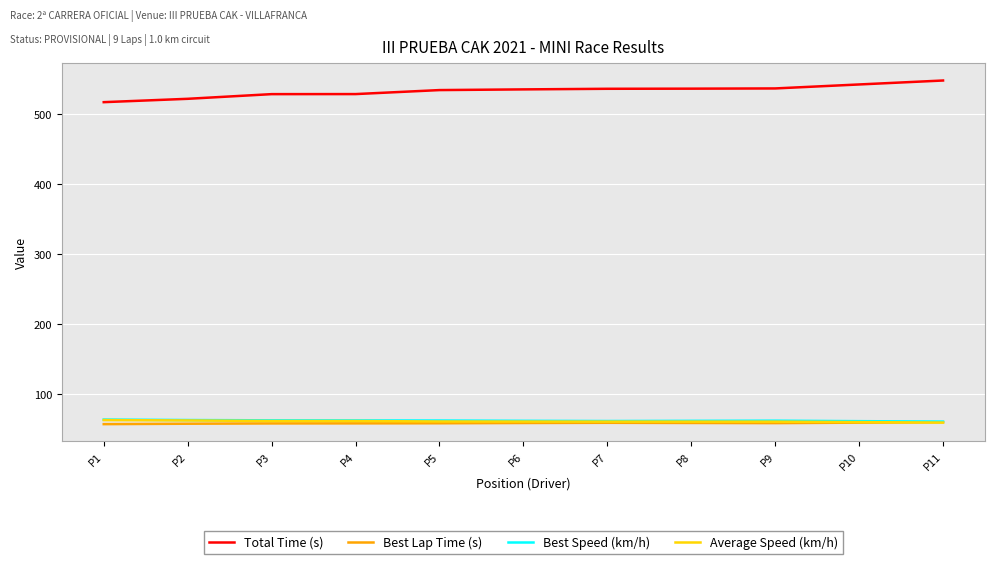

What is the sum of all Best Speed (km/h) values?

680.2